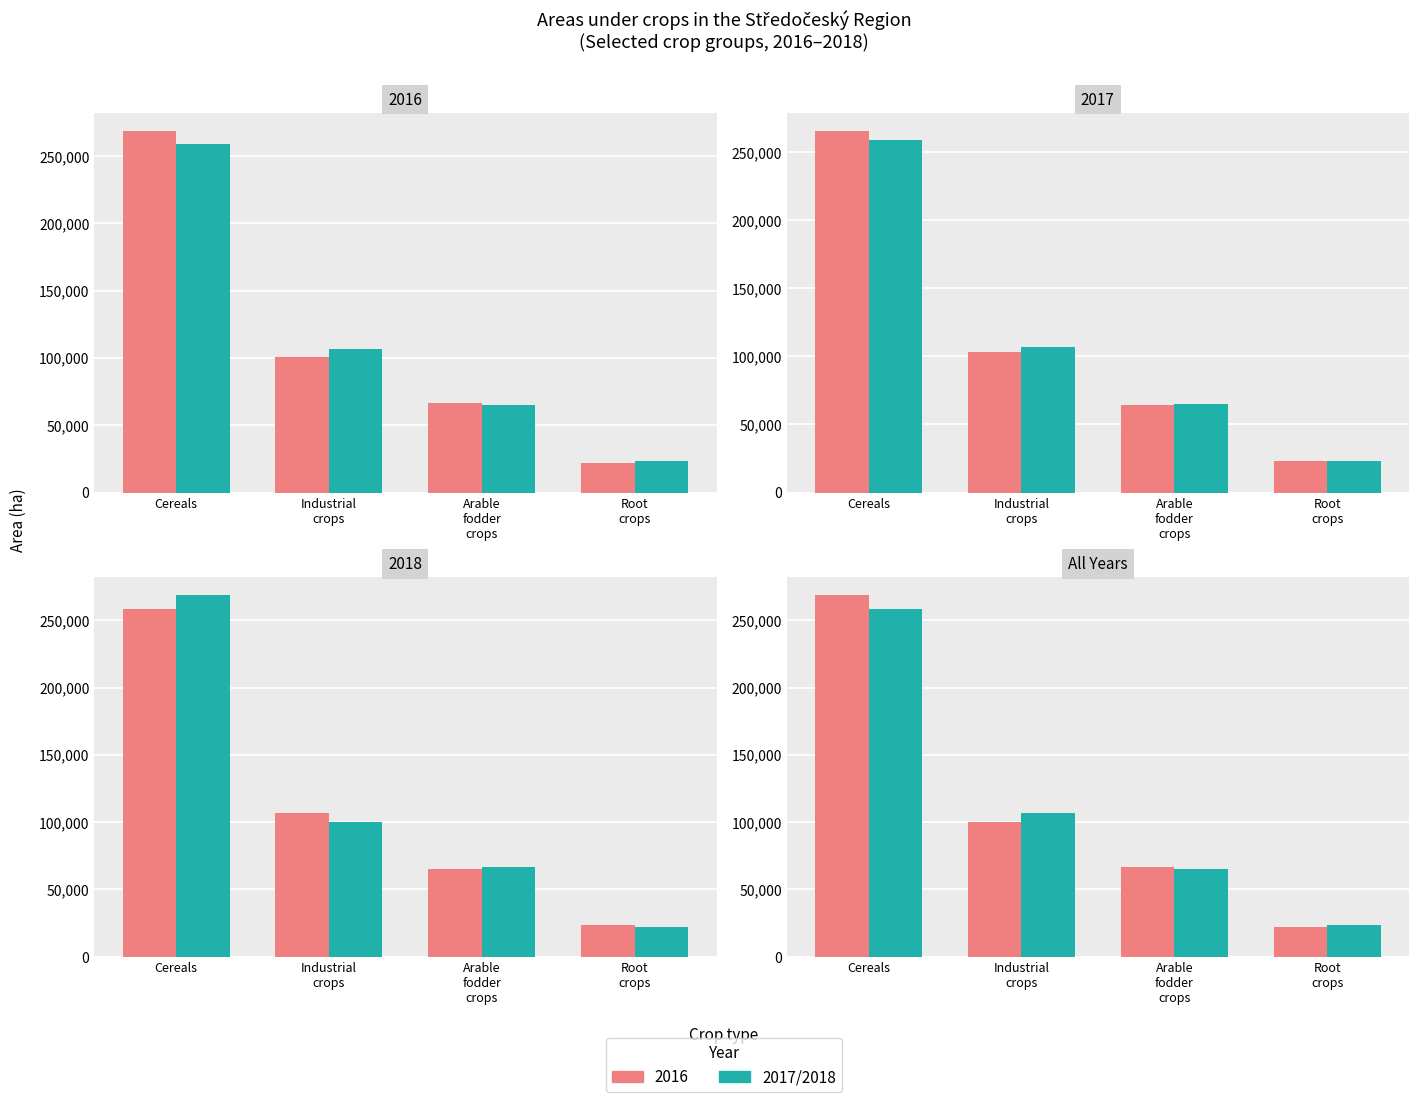

Rank the categories by value from lowest to highest.

Root
crops, Arable
fodder
crops, Industrial
crops, Cereals